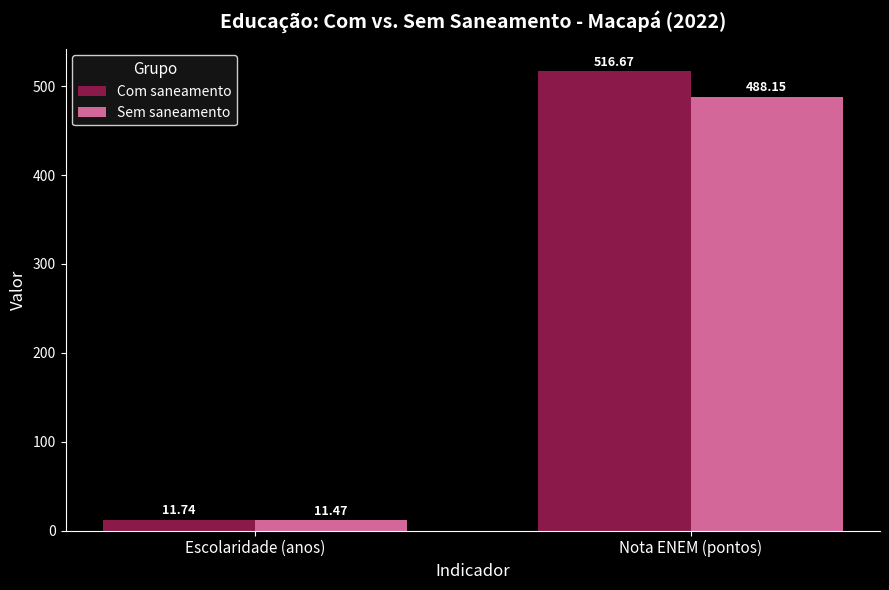

Read the Sem saneamento value at Escolaridade (anos).

11.5